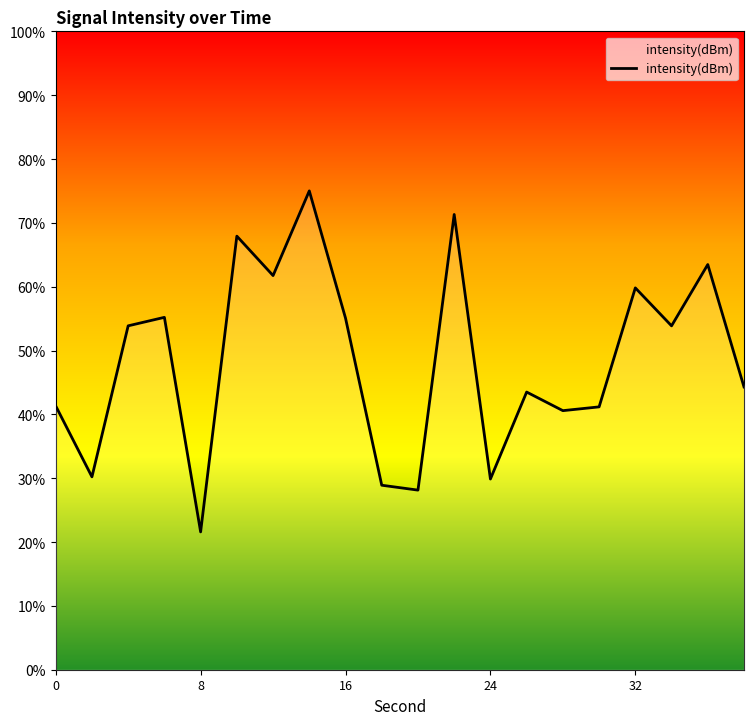

Rank the categories by value from lowest to highest.

8, 20, 18, 24, 2, 28, 30, 0, 26, 38, 34, 4, 16, 6, 32, 12, 36, 10, 22, 14